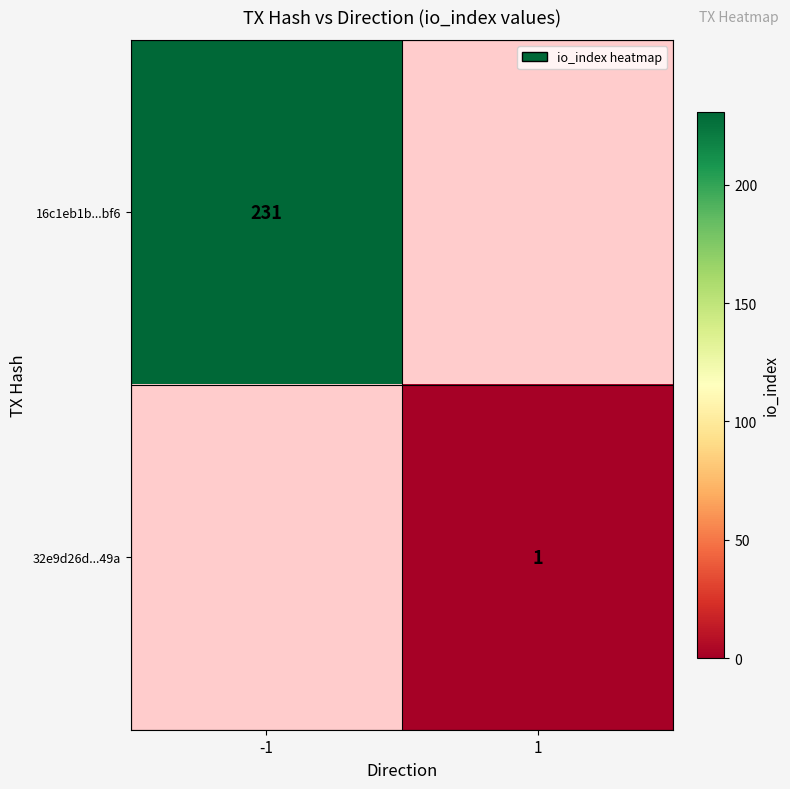

Which has a higher value, 1 or -1?

-1